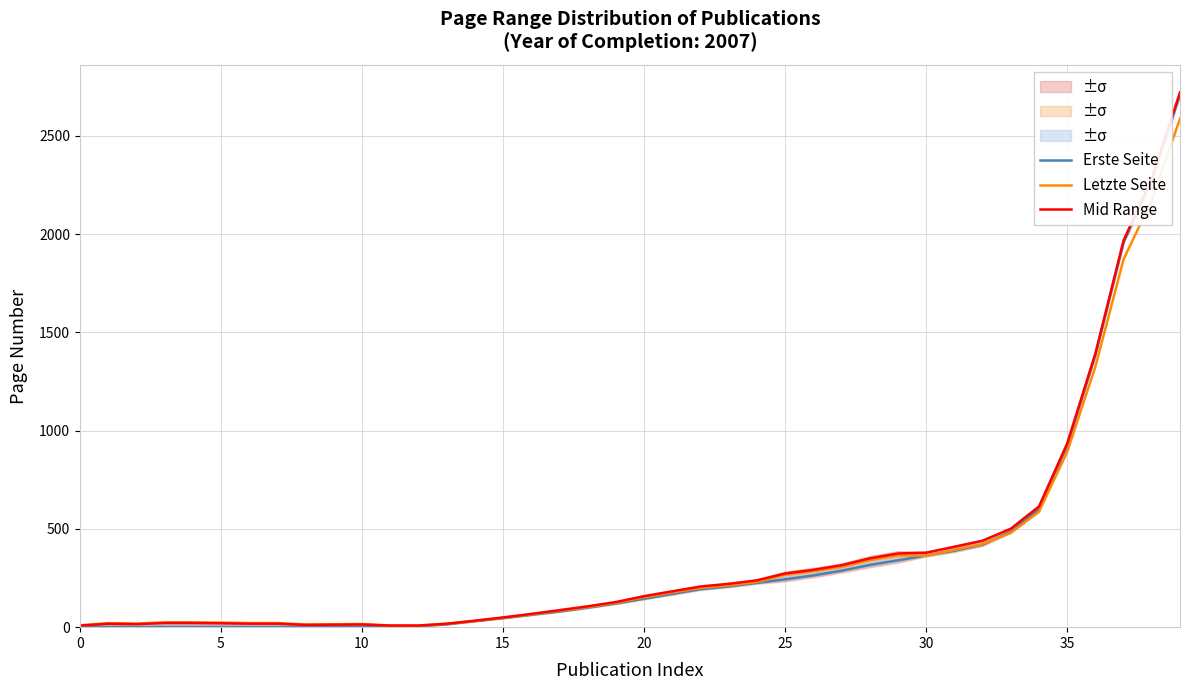

Between 30 and 36, which series saw the biggest shift?

Erste Seite